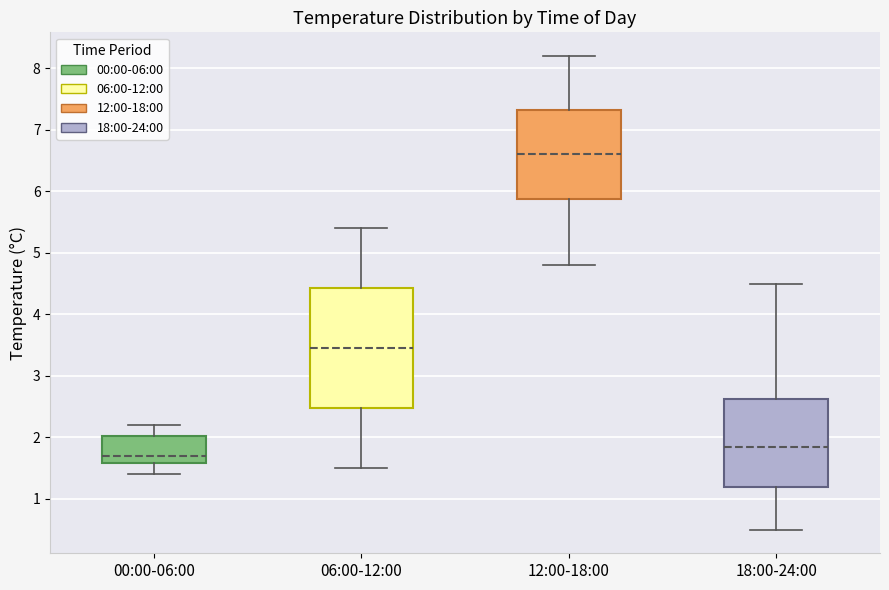

Where does the median line of the box for 18:00-24:00 sit on the y-axis? The values are not printed on the chart, so give them approximately, as read against the axis.

1.9